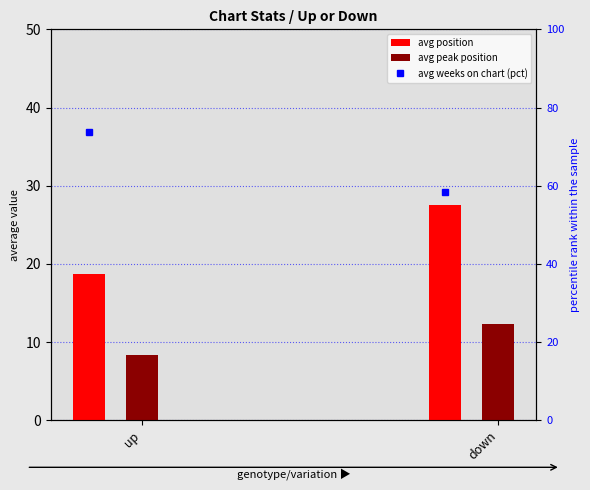

What is the maximum value shown in the chart?

73.8